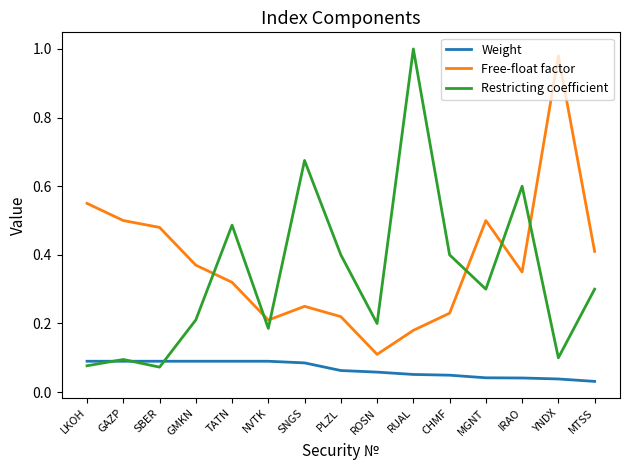

After their last crossing, which series has the higher values: Free-float factor or Restricting coefficient?

Free-float factor